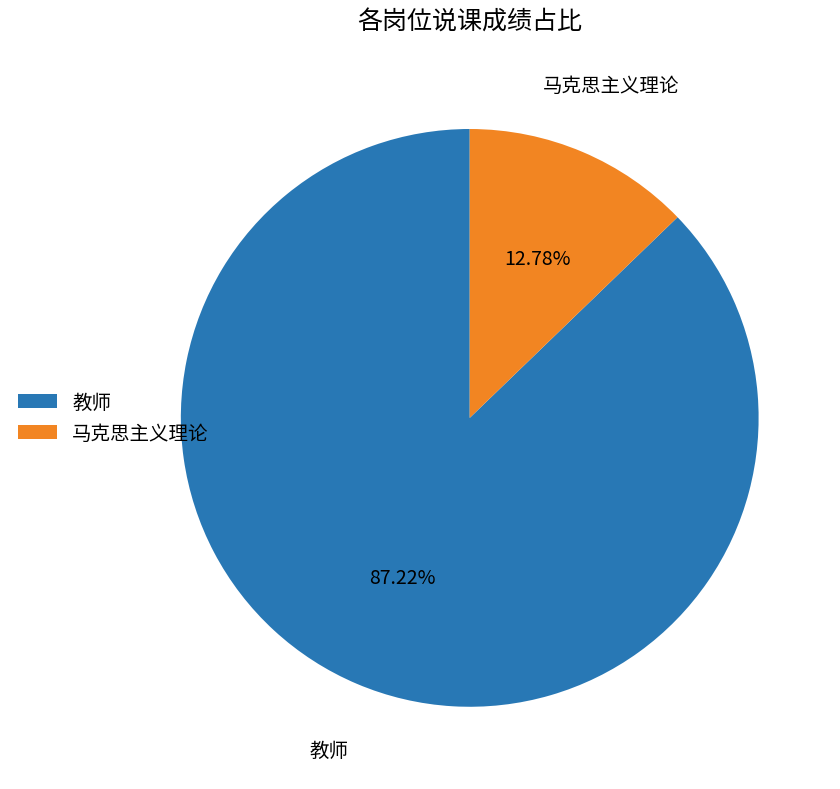

Approximately how many times larger is the value at 教师 compared to 马克思主义理论?

6.8